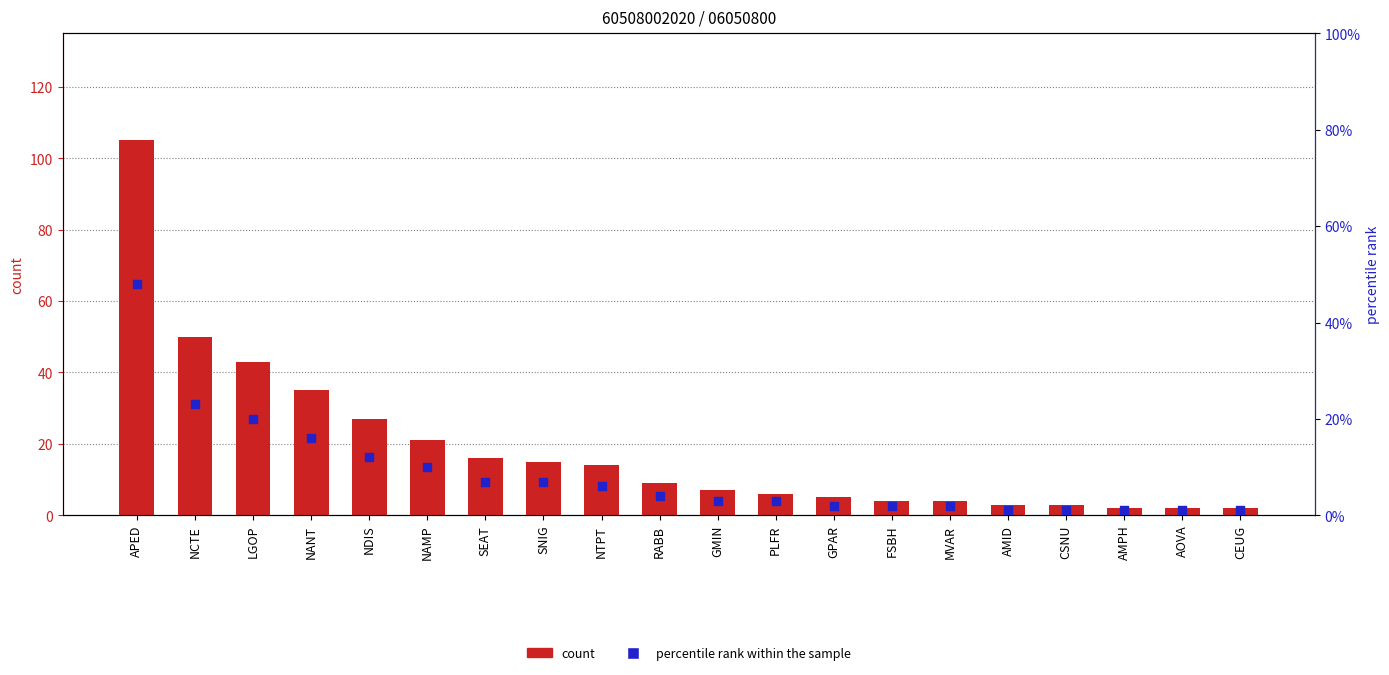

At which category is the sum across all series the highest?

APED